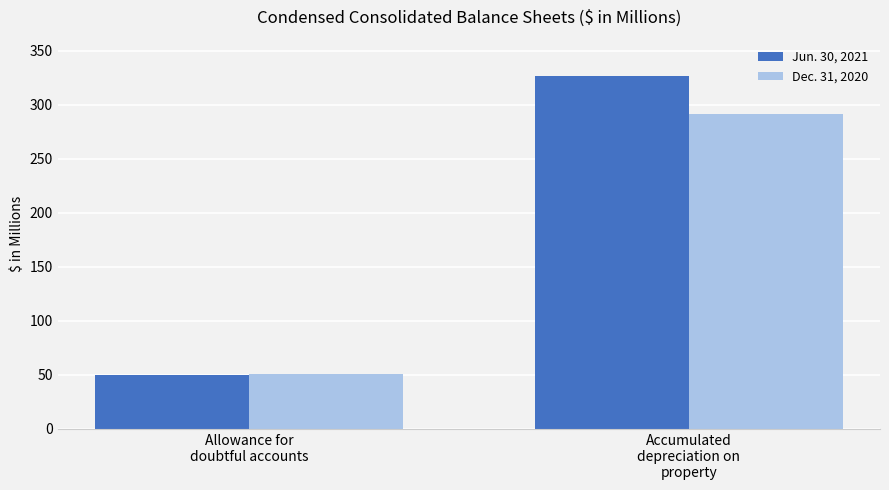

Which series changed the most between Allowance for
doubtful accounts and Accumulated
depreciation on
property?

Jun. 30, 2021